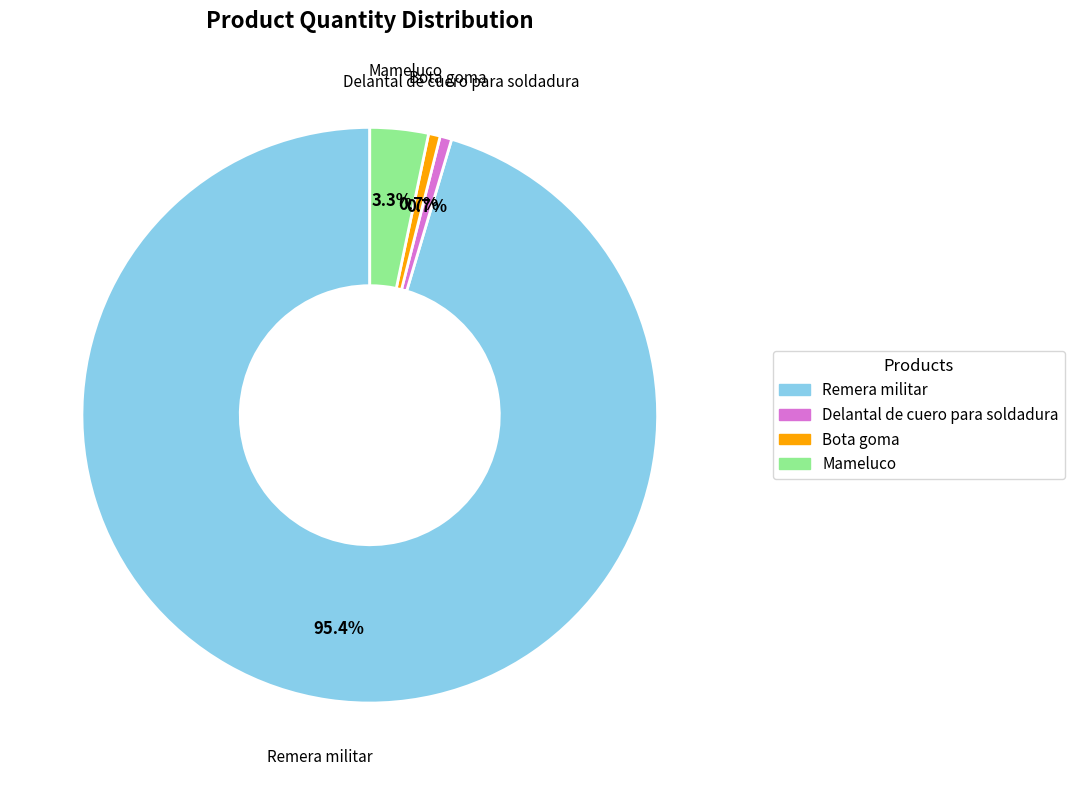

Count the number of slices in the pie.

4